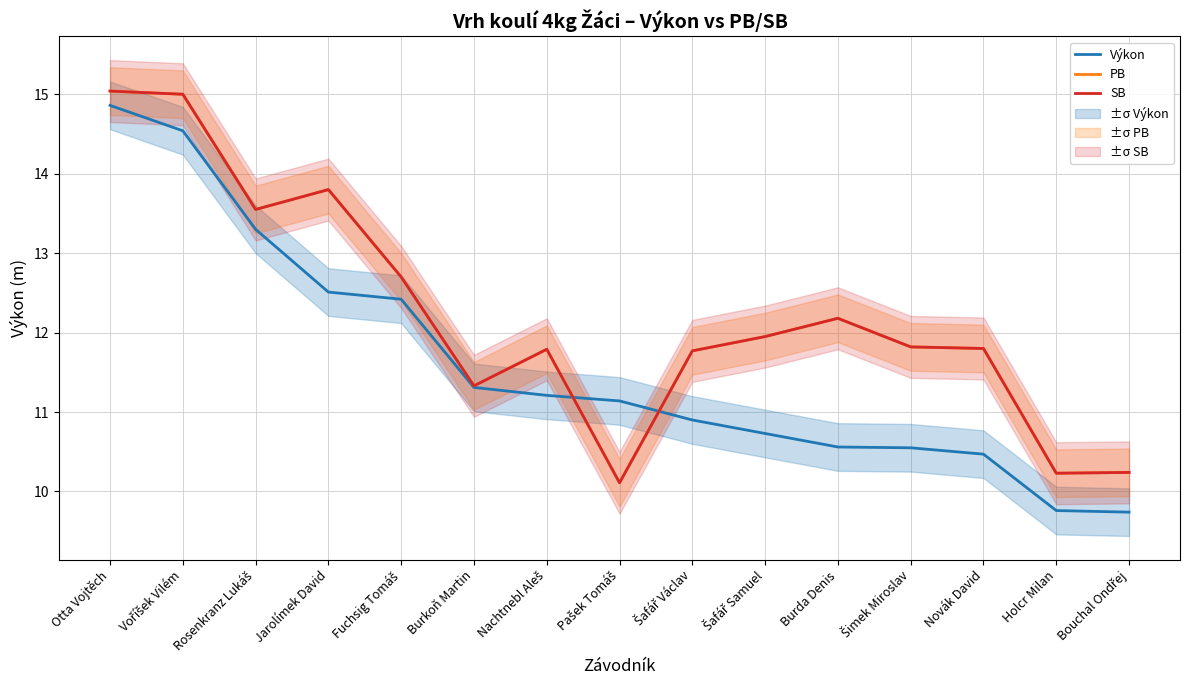

Between Fuchsig Tomáš and Burda Denis, which series saw the biggest shift?

Výkon